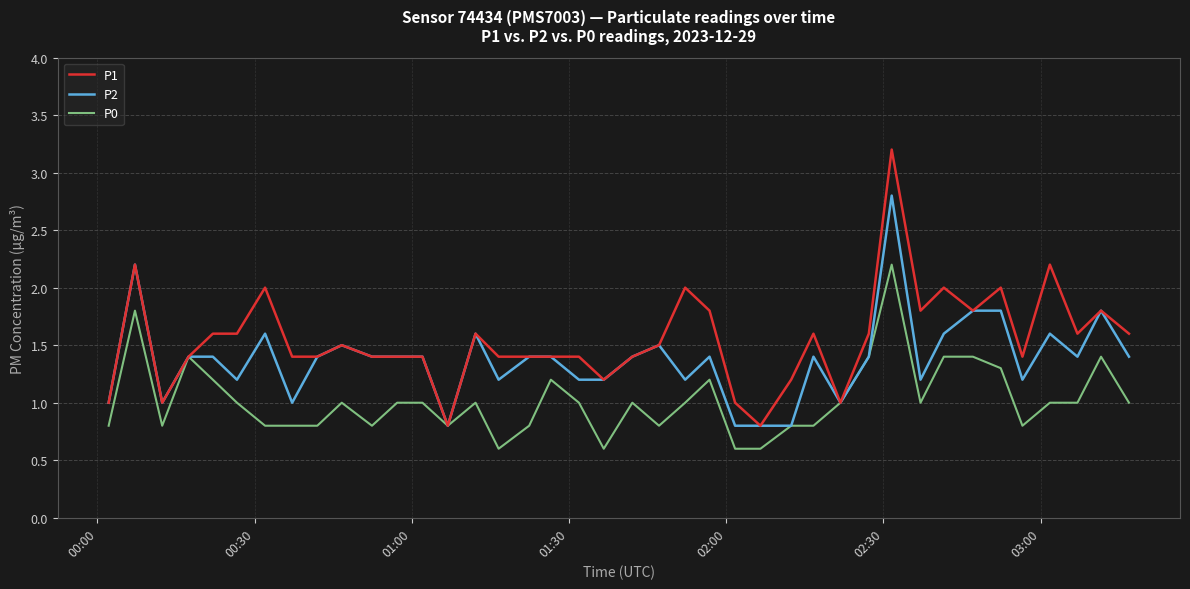

What is the difference between the maximum and minimum values in the P2 series?

2.0